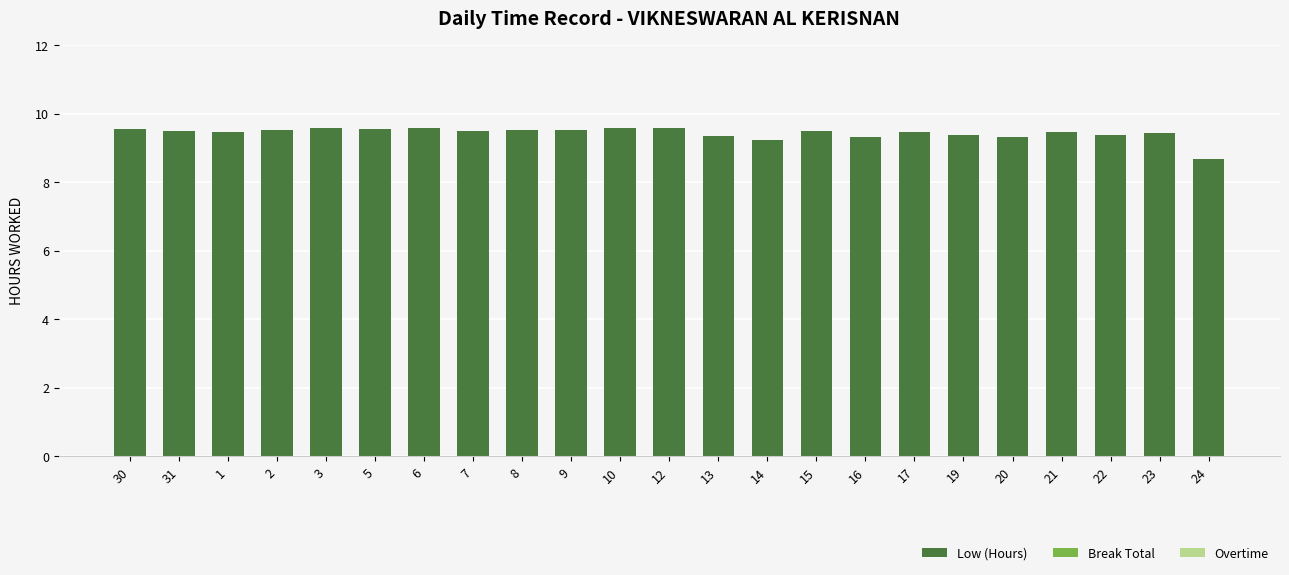

Approximately how many times larger is the value at 6 compared to 23?

1.0